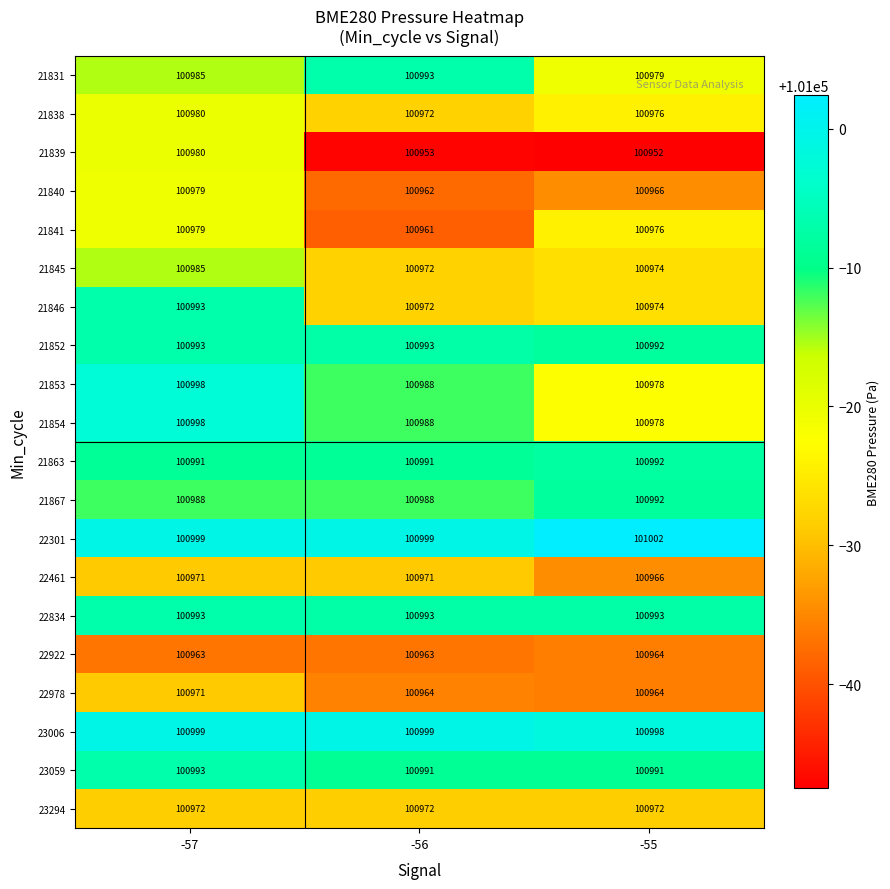

List the labels in order of 21845 value, largest first.

-57, -55, -56